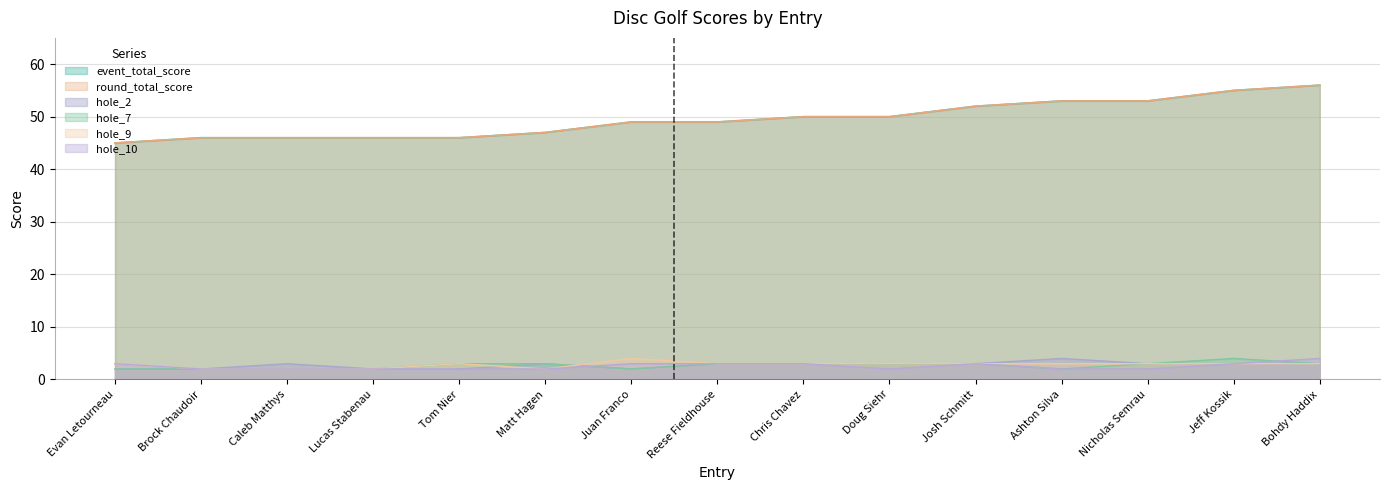

The event_total_score series shows 46 at Lucas Stabenau. True or false?

True